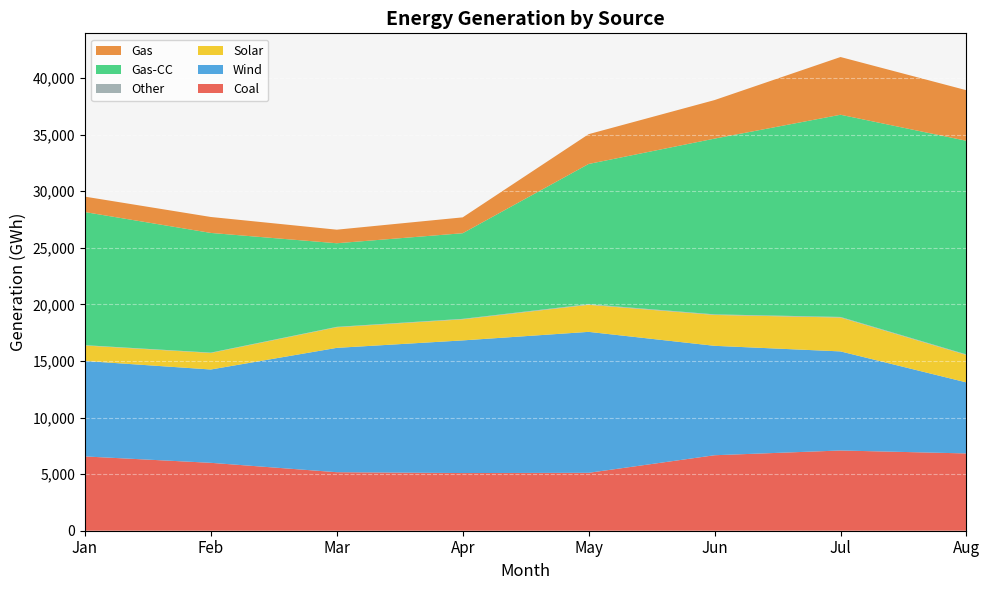

Reading right to left, extract all data points from this chart.

Coal: 6829	7089	6670	5117	5096	5171	6000	6564
Wind: 6275	8755	9667	12454	11720	10986	8245	8434
Solar: 2422	2993	2729	2391	1861	1821	1460	1368
Other: 49	52	50	55	43	36	31	29
Gas-CC: 18879	17866	15530	12389	7567	7386	10576	11760
Gas: 4466	5100	3405	2632	1401	1199	1409	1364